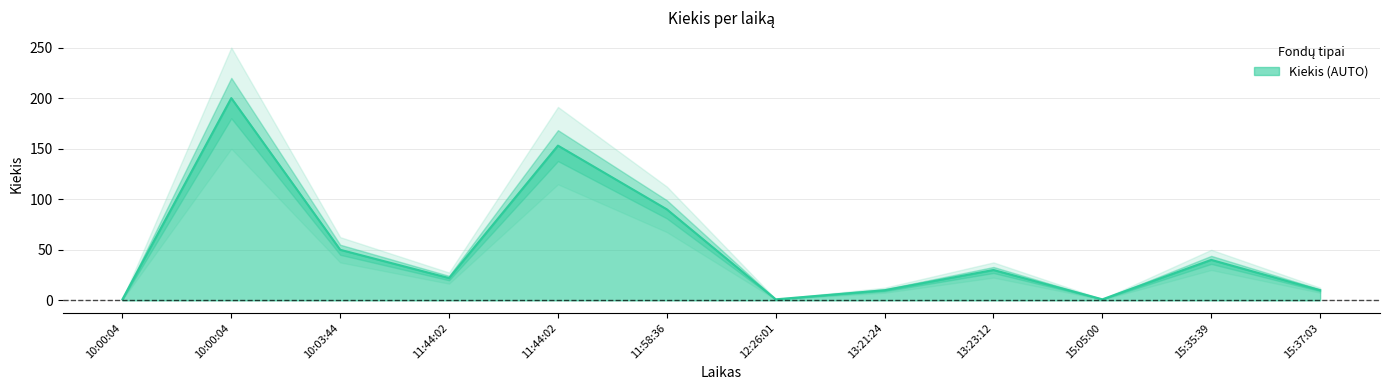

How many lines are shown in the chart?

1